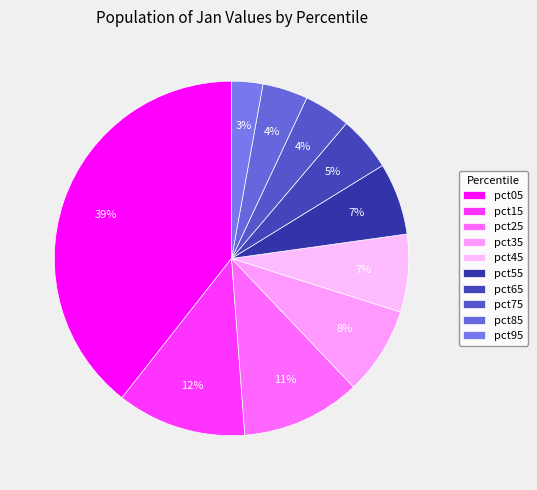

Is the sum of pct05 and pct35 greater than half?

No